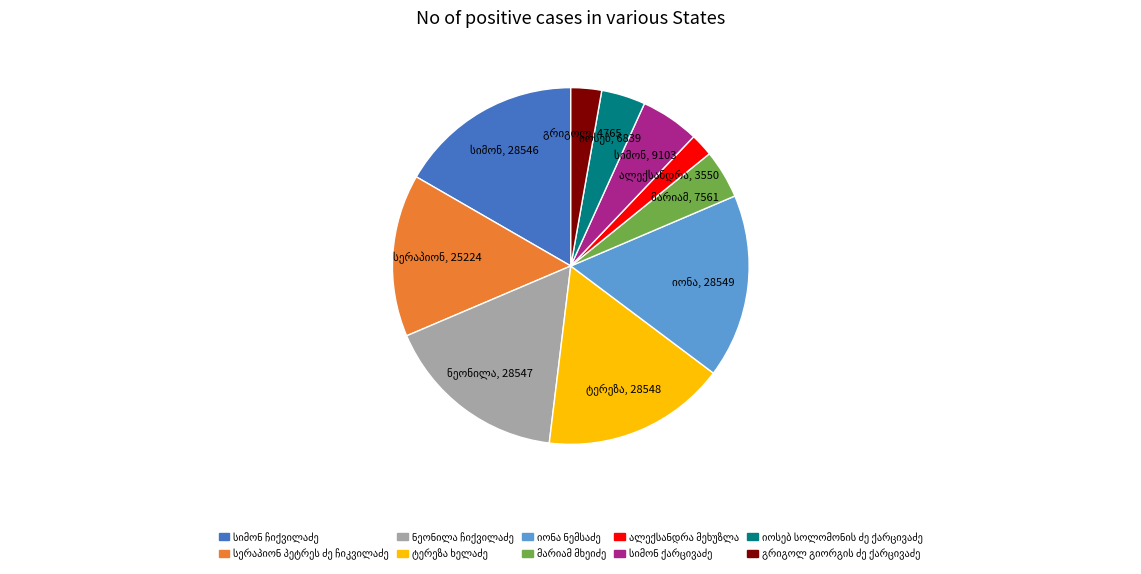

Is there any slice that represents more than half of the pie?

No